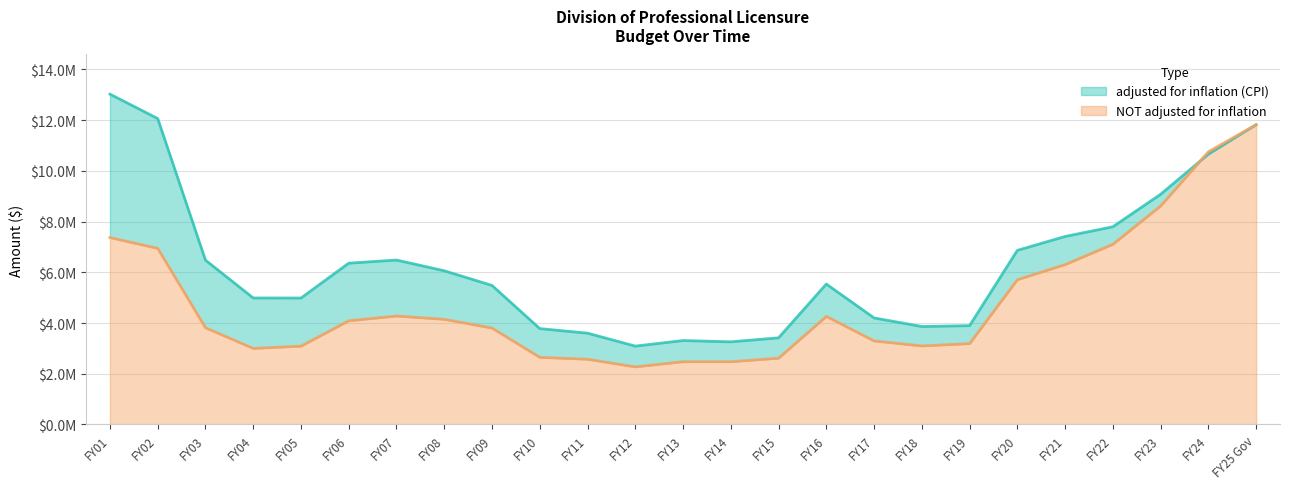

What is the difference between the second highest and second lowest values in the NOT adjusted for inflation series?

8276040